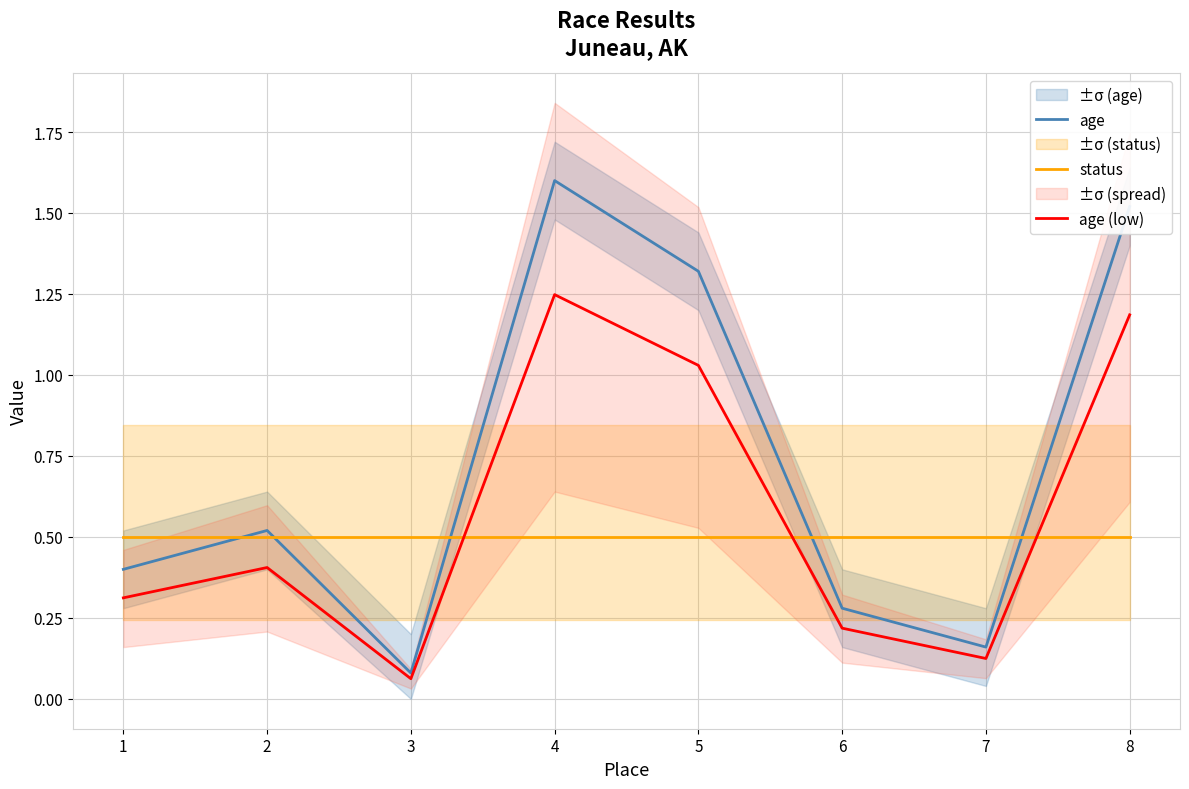

What is the maximum value shown in the chart?

1.6